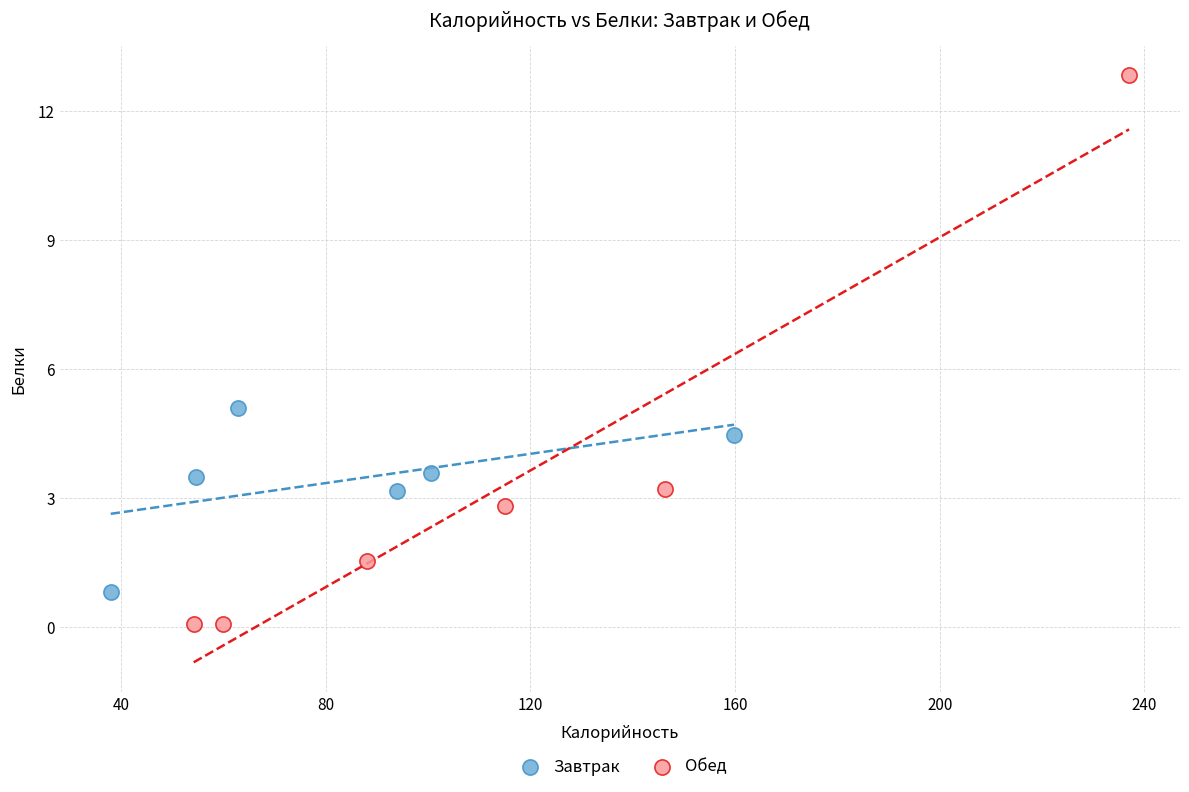

Which series has the largest Y range (max minus min)?

Обед